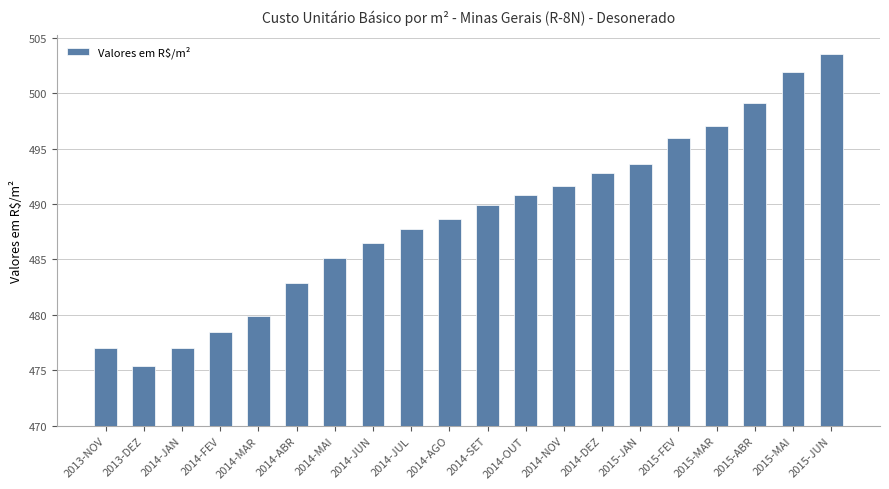

At which category does the chart reach its peak across all series?

2015-JUN